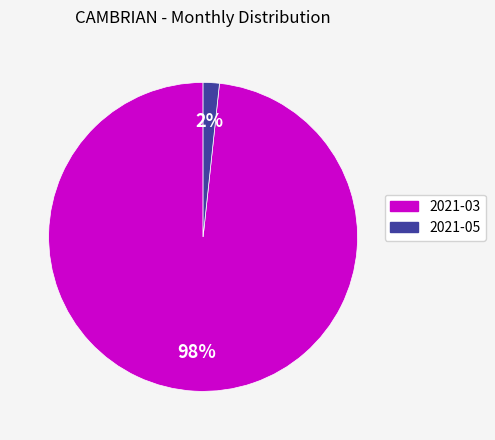

Which has a higher value, 2021-03 or 2021-05?

2021-03